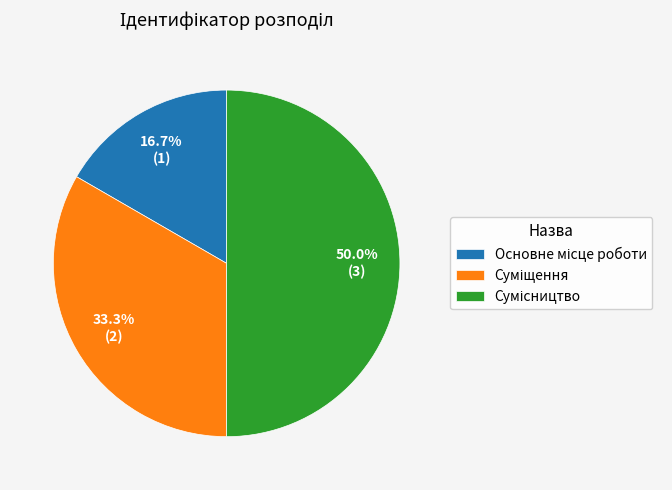

Which slice is the largest?

Сумісництво